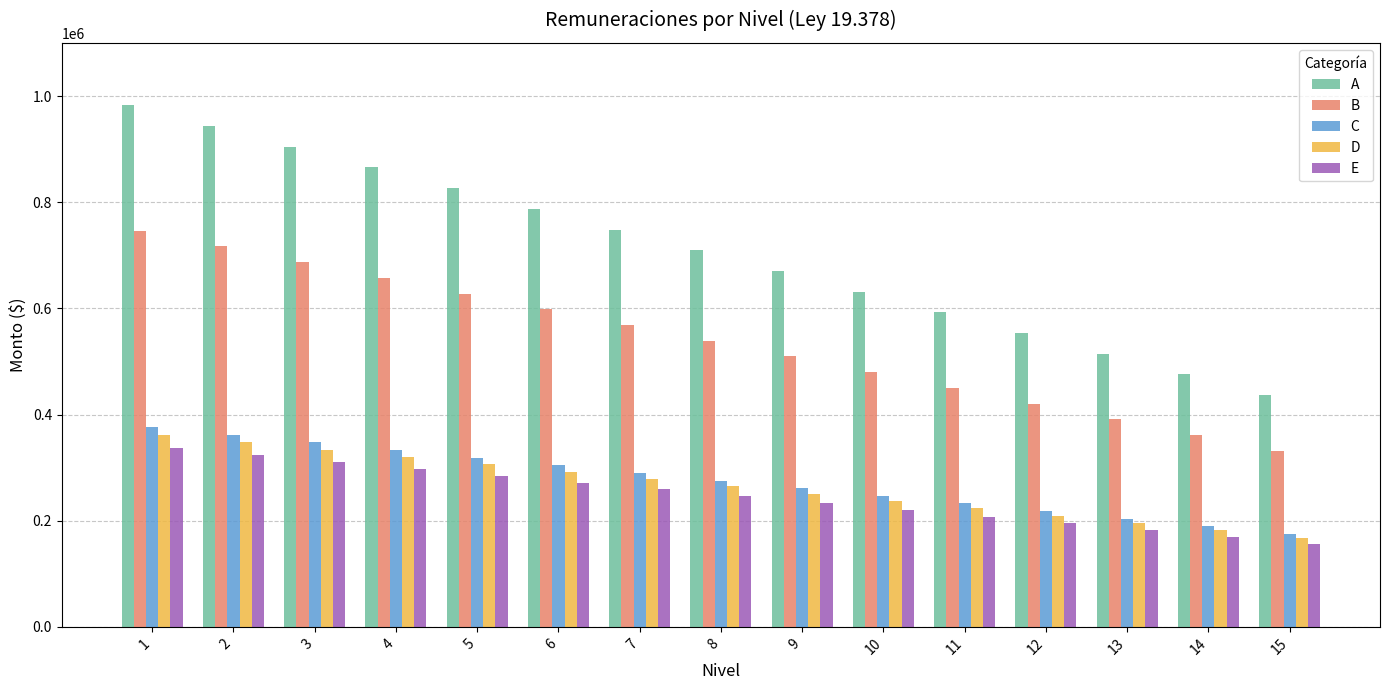

How many categories are shown in the chart?

15